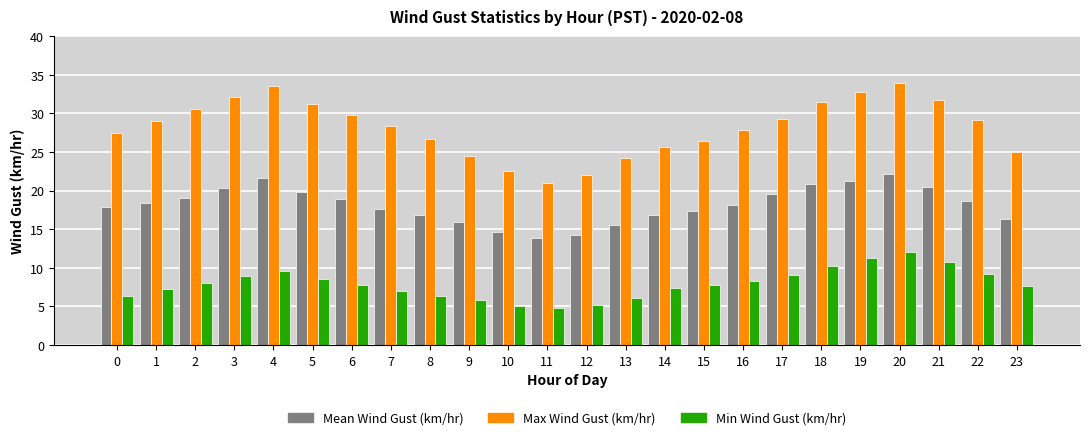

Rank the series by their average value, from highest to lowest.

Max Wind Gust (km/hr), Mean Wind Gust (km/hr), Min Wind Gust (km/hr)